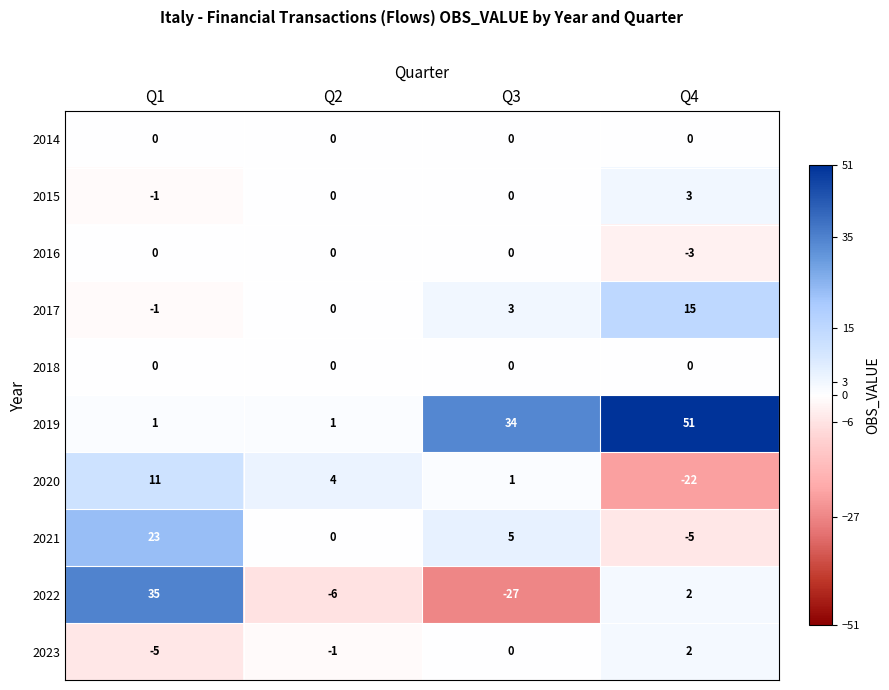

The 2017 series shows 15 at Q4. True or false?

True